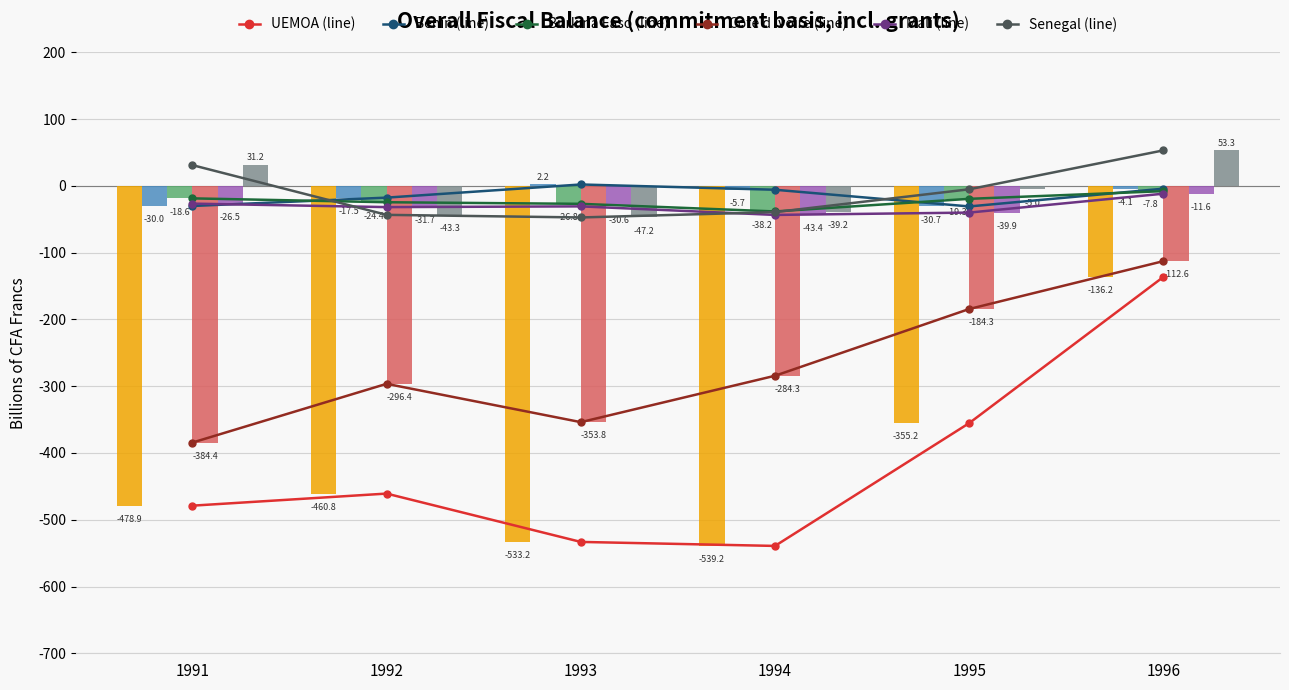

How many values in the Mali series exceed -30?

2